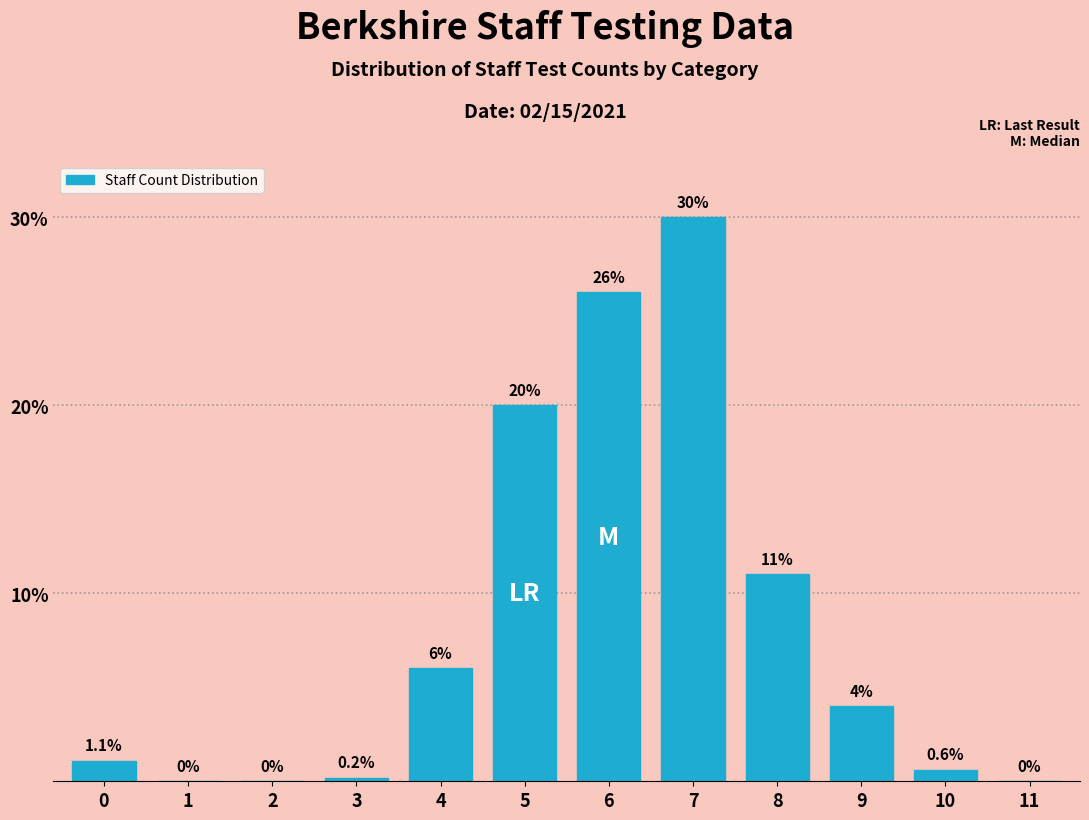

Reading left to right, transcribe all the data shown in this chart.

0=1.1	1=0.0	2=0.0	3=0.2	4=6.0	5=20.0	6=26.0	7=30.0	8=11.0	9=4.0	10=0.6	11=0.0